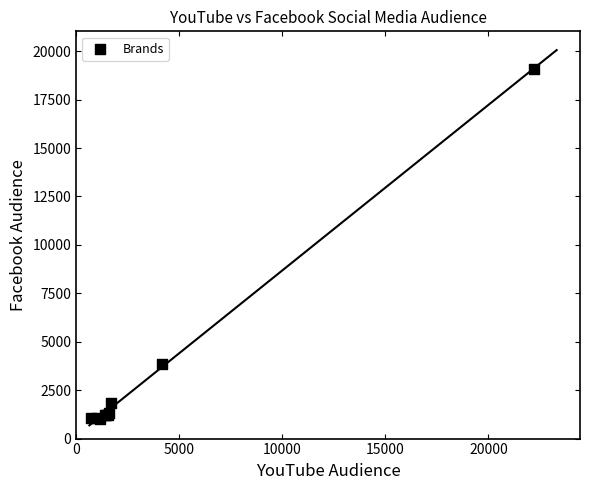

What Y value in the scatter plot is closest to 10047?

3840.3